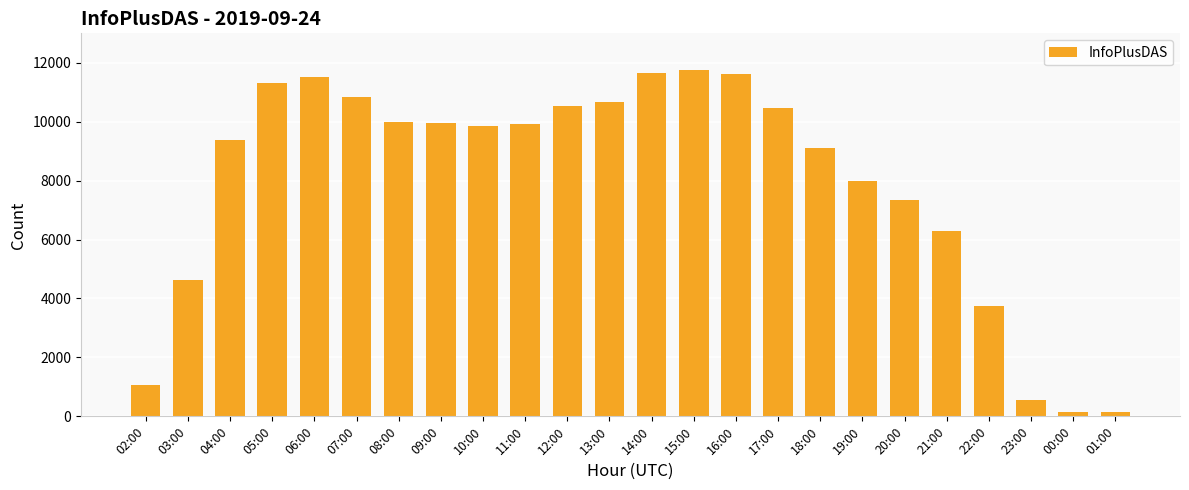

What is the change in value from 06:00 to 08:00?

-1541